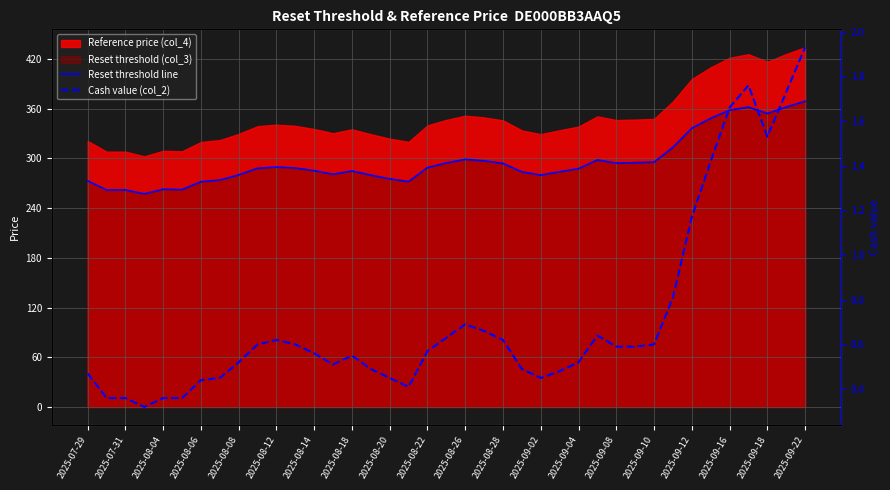

What is the difference between the second highest and second lowest values in the Cash value (col_2) series?

1.4